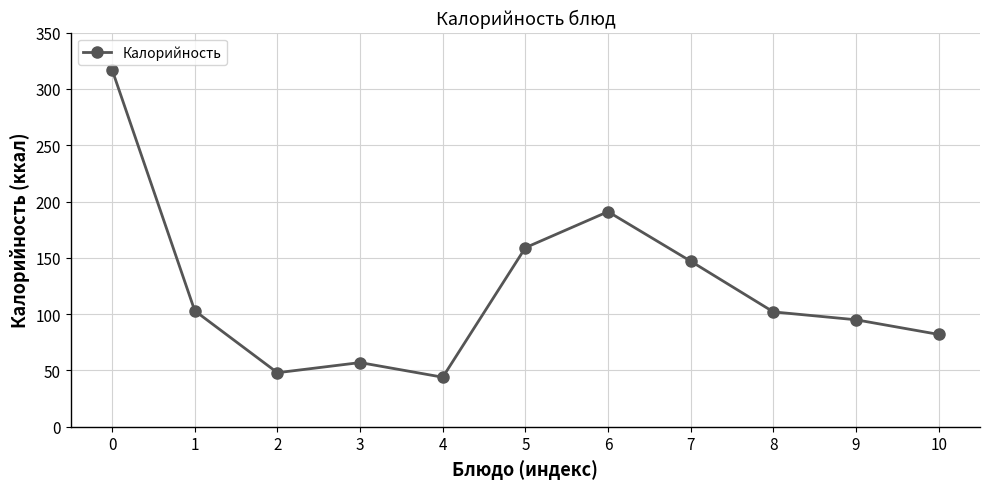

What is the difference between the values at 6 and 2?

143